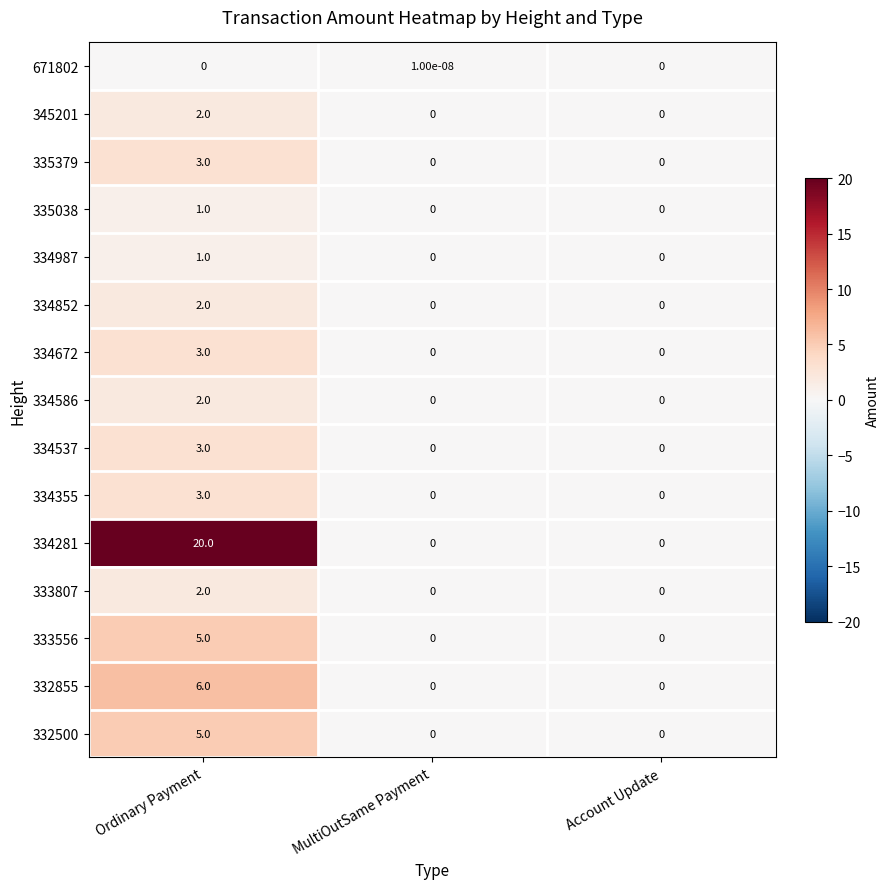

Between MultiOutSame Payment and Account Update, which series saw the biggest shift?

671802